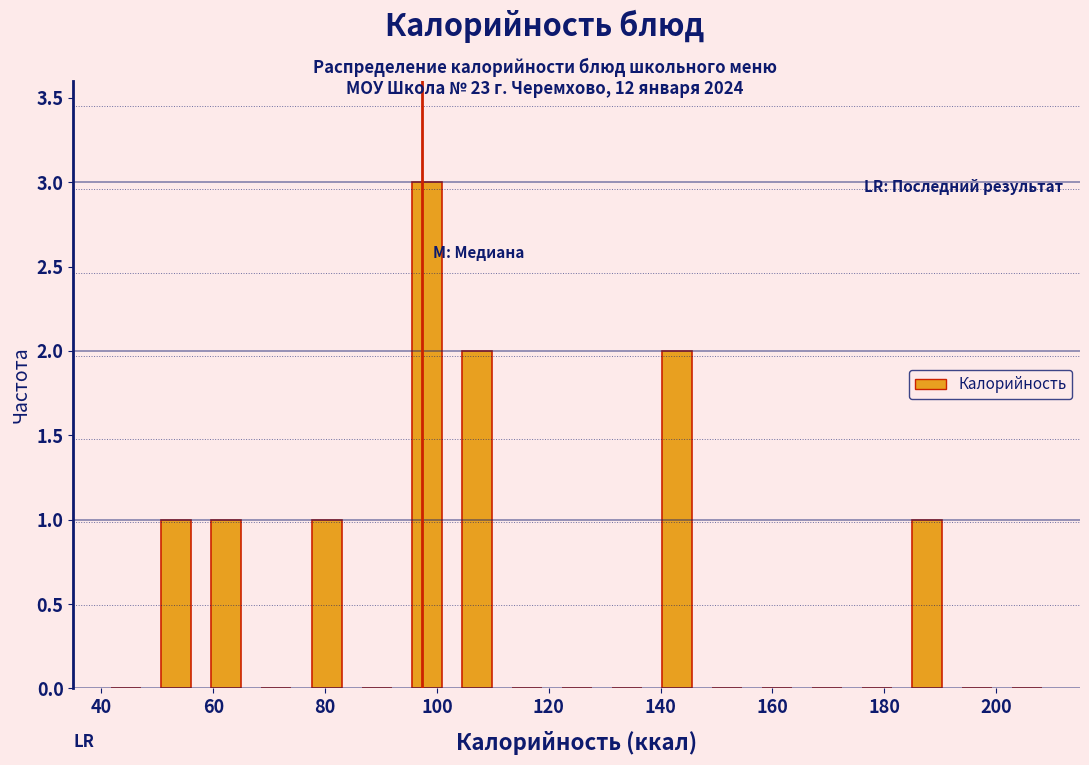

Reading left to right, transcribe this chart: for each bar, give the range it covers on the x-axis and its height. Neither the bar edges nor the heights are printed on the chart, so give them approximately, as read against the axes.

40 to 48: 0
48 to 58: 1
58 to 66: 1
66 to 76: 0
76 to 84: 1
84 to 94: 0
94 to 102: 3
102 to 112: 2
112 to 120: 0
120 to 130: 0
130 to 138: 0
138 to 148: 2
148 to 156: 0
156 to 166: 0
166 to 174: 0
174 to 184: 0
184 to 192: 1
192 to 202: 0
202 to 210: 0